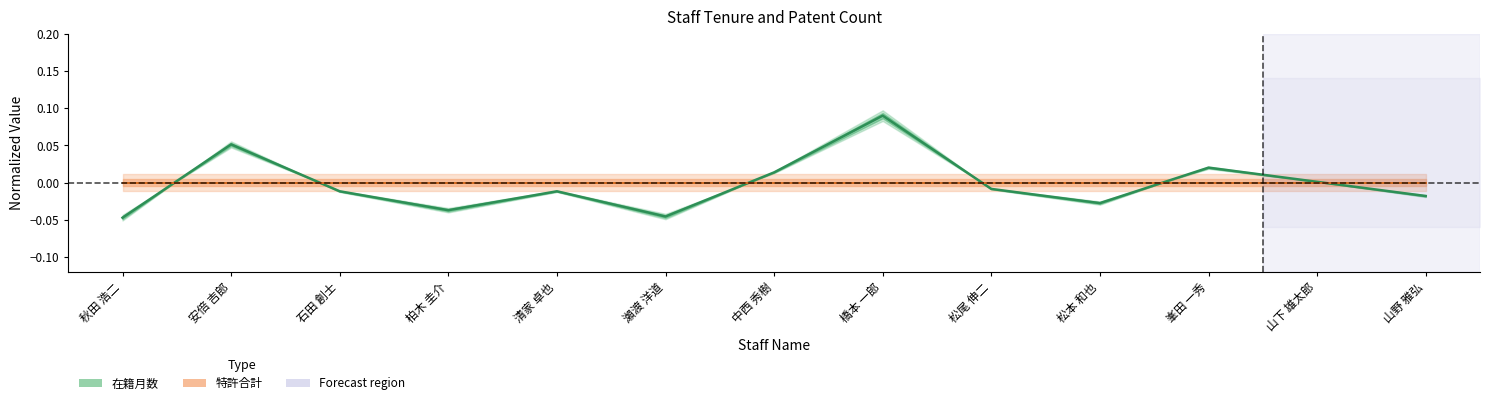

Reading right to left, extract all data points from this chart.

山野 雅弘=-0.0	山下 雄太郎=0.0	峯田 一秀=0.0	松本 和也=-0.0	松尾 伸二=-0.0	橋本 一郎=0.1	中西 秀樹=0.0	瀨渡 洋道=-0.0	清家 卓也=-0.0	柏木 圭介=-0.0	石田 創士=-0.0	安倍 吉郎=0.1	秋田 浩二=-0.0